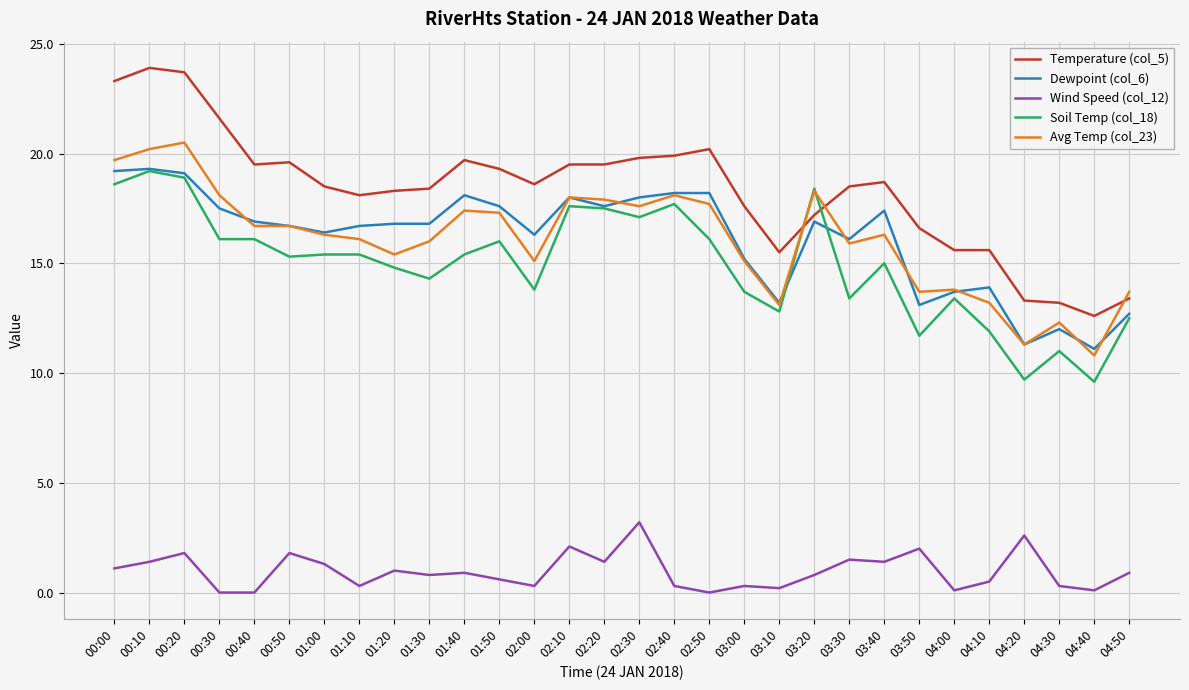

What is the highest value of the Temperature (col_5) series?

23.9